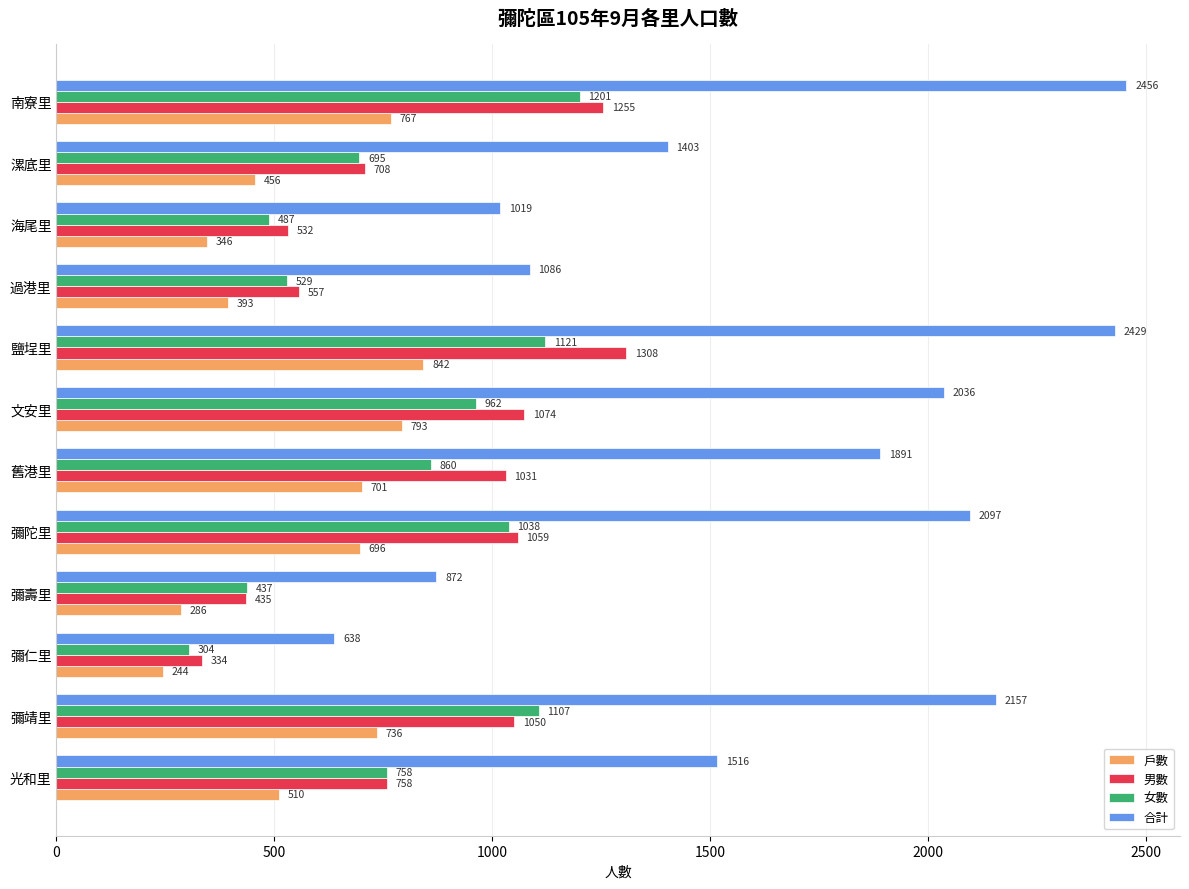

What is the difference between the 女數 values at 南寮里 and 彌壽里?

764